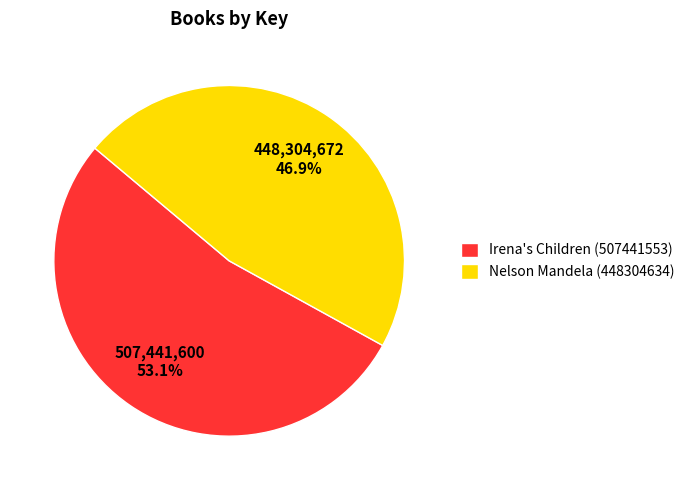

Is Nelson Mandela (448304634) the majority of the pie?

No